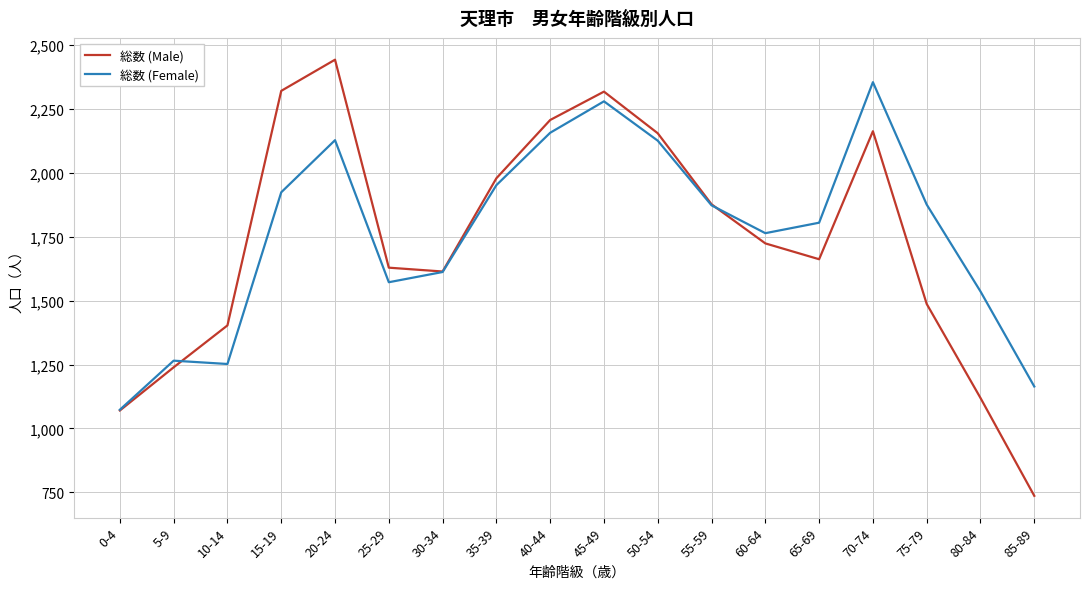

Is the value of 総数 (Female) at 75-79 greater than the value of 総数 (Male) at 45-49?

No